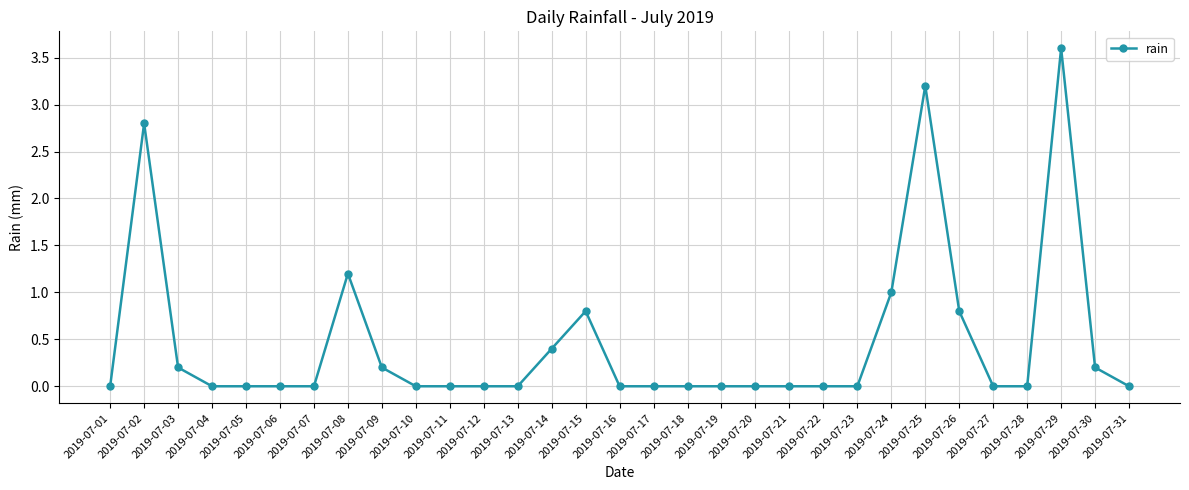

What is the sum of all values?

14.4